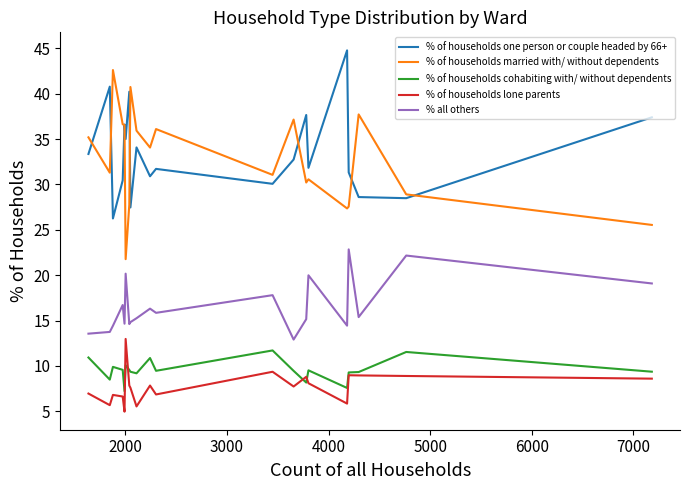

True or false: % of households cohabiting with/ without dependents and % all others cross at least once.

False